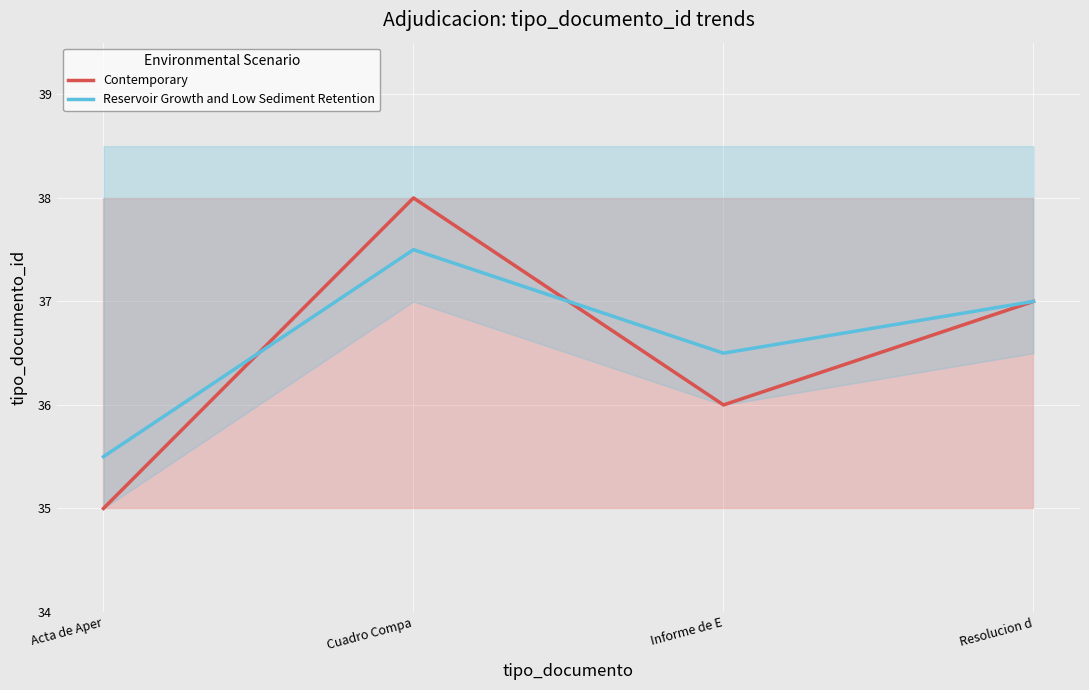

True or false: Reservoir Growth and Low Sediment Retention has more than 2 interior local peaks.

False